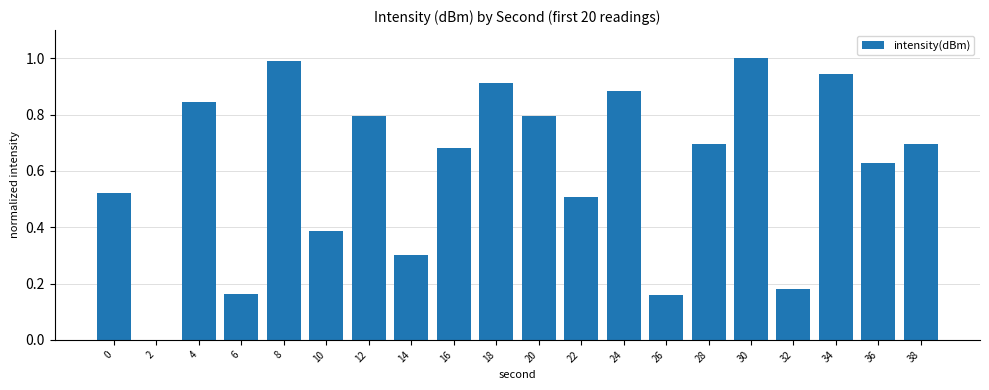

What is the difference between the values at 8 and 18?

0.1